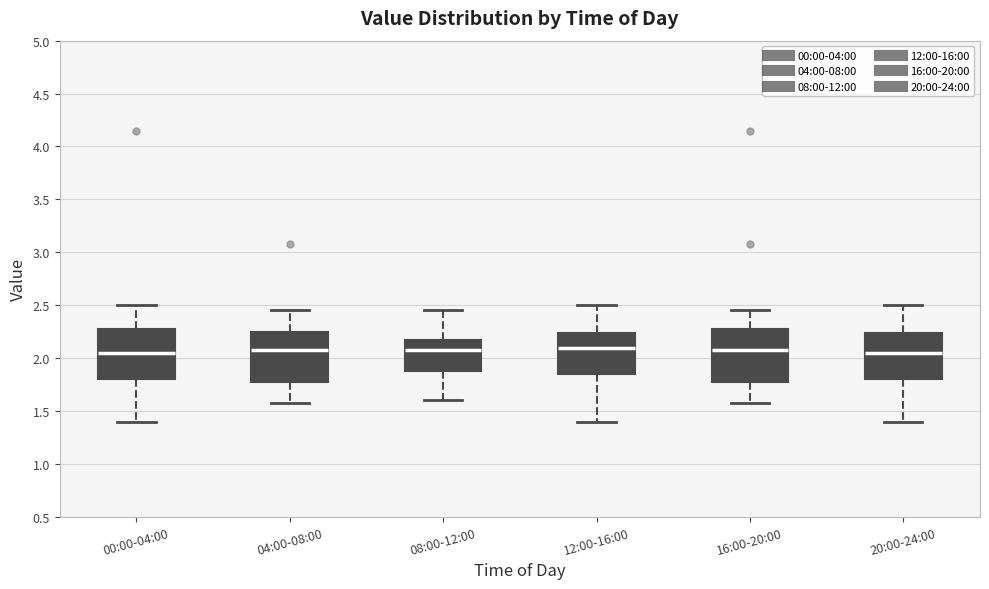

Where does the lower whisker of the box for 20:00-24:00 end on the y-axis? The values are not printed on the chart, so give them approximately, as read against the axis.

1.40